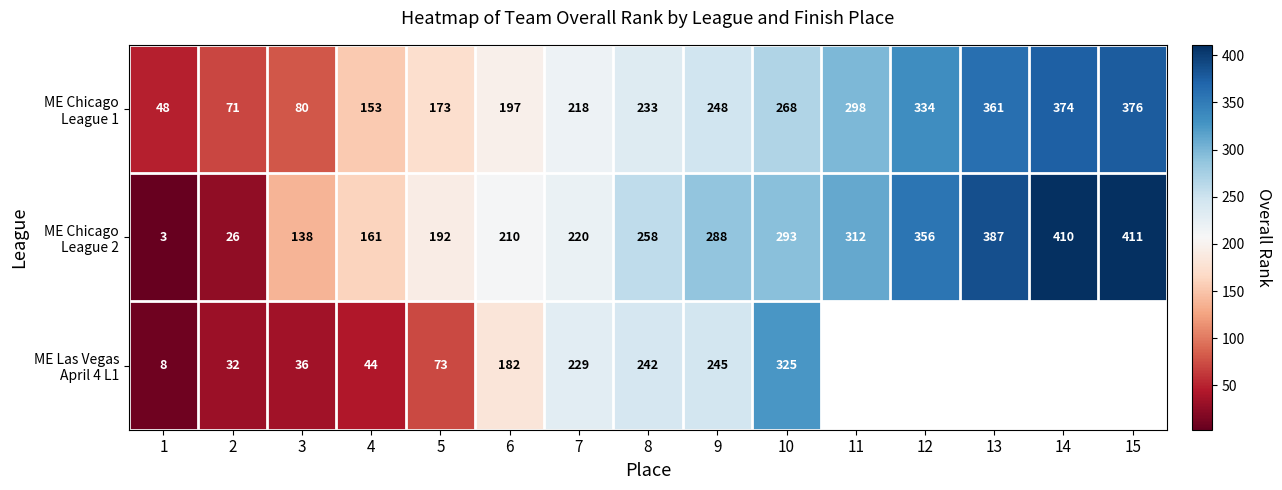

What is the difference between the highest and lowest values at 3?

102